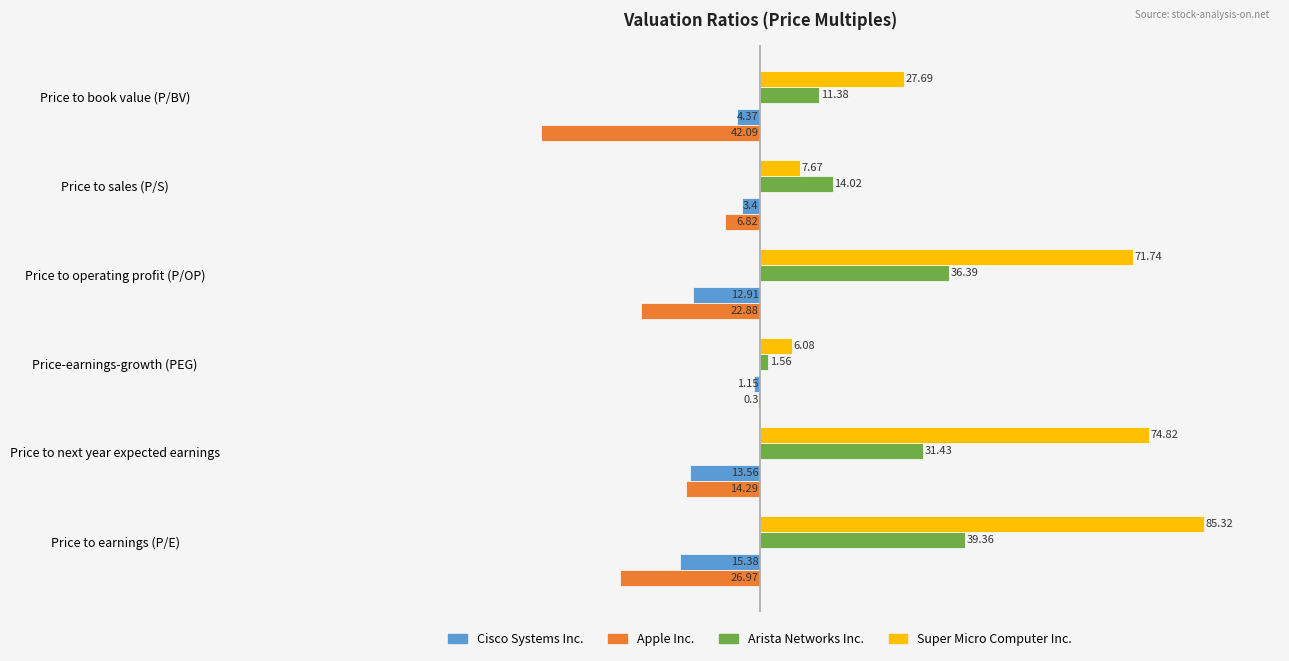

At which label does Arista Networks Inc. reach its peak?

Price to earnings (P/E)